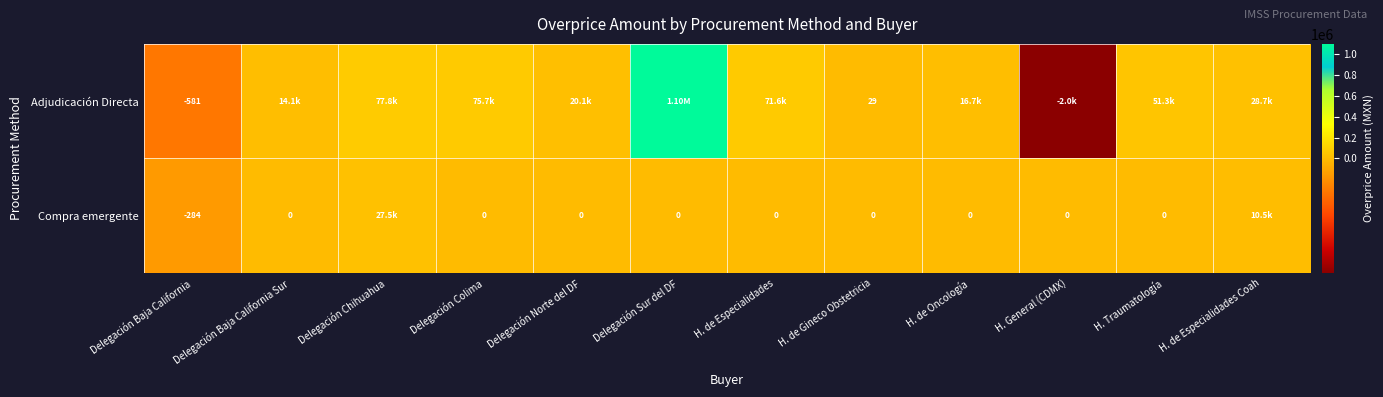

List the series in order of their overall mean, highest first.

Adjudicación Directa, Compra emergente